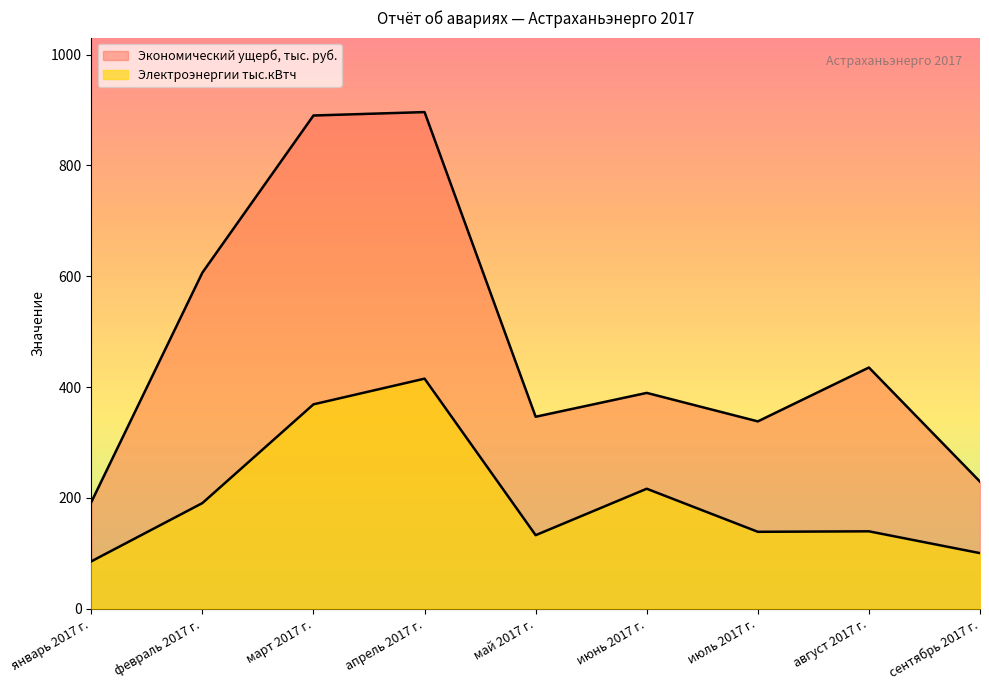

At how many categories does at least one series exceed 270?

7